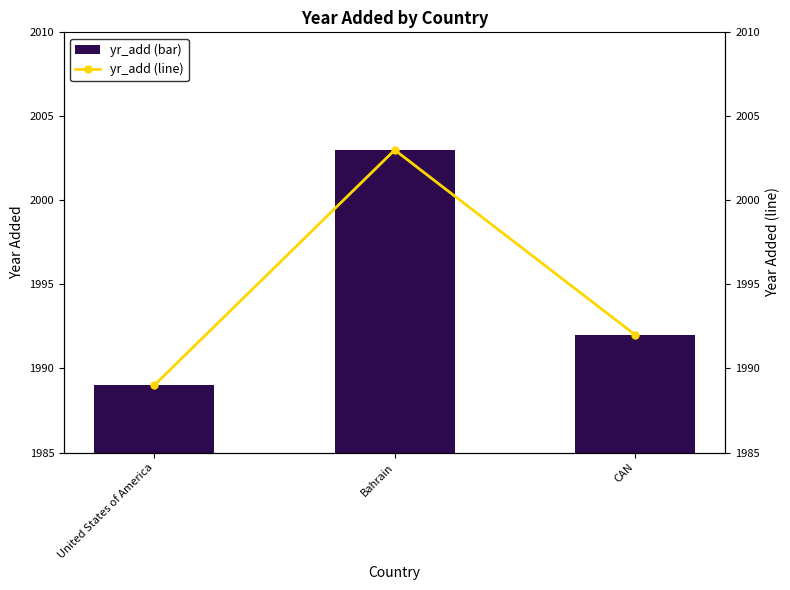

What is the minimum value shown in the chart?

1989